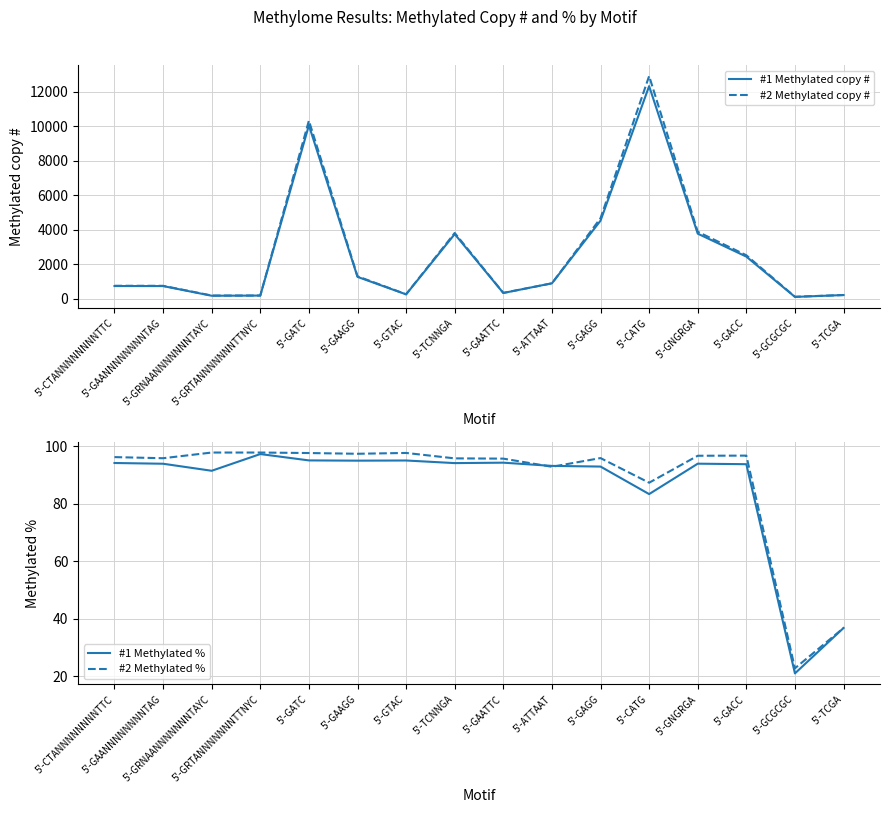

At which label does #2 Methylated % first exceed 96?

5'-CTANNNNNNNNTTC